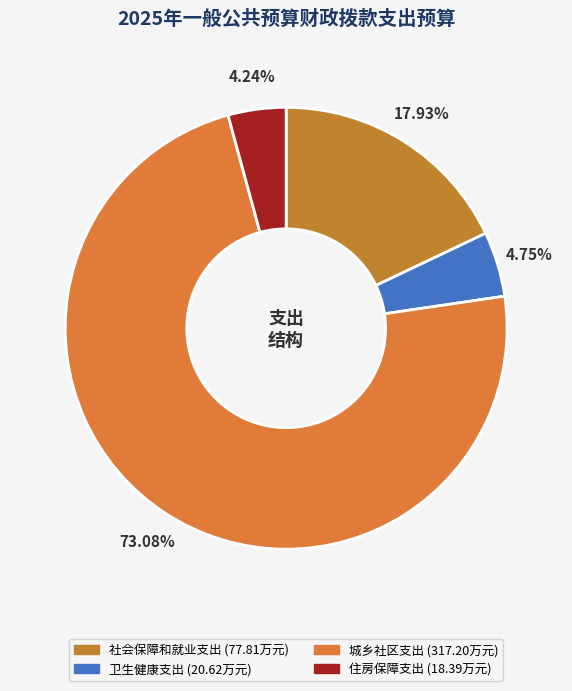

Which category has the biggest portion of the pie?

城乡社区支出